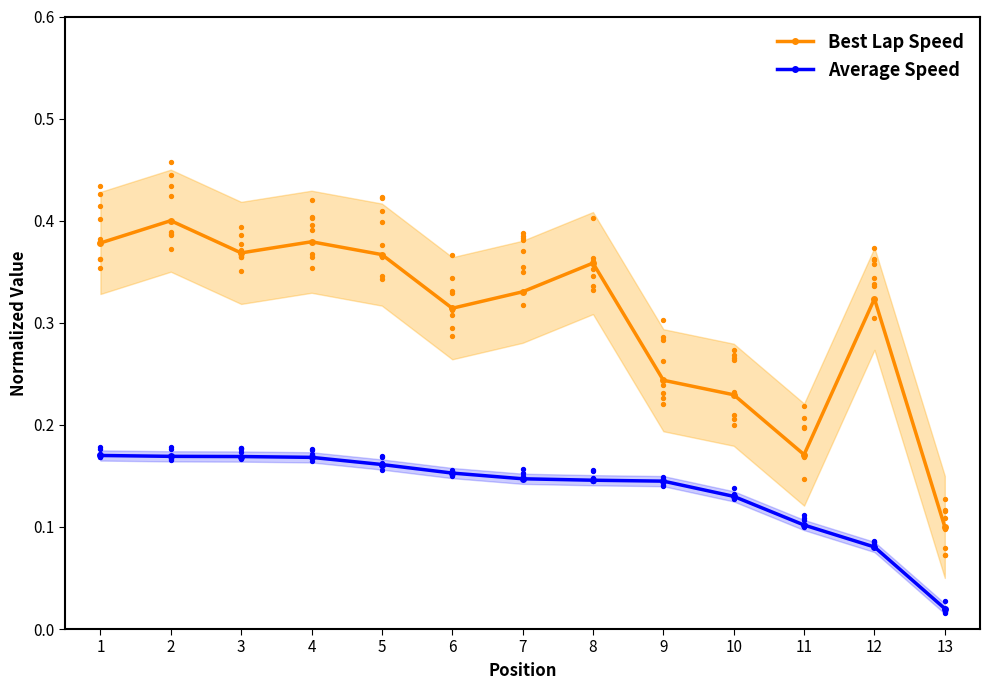

At which category is the sum across all series the highest?

2